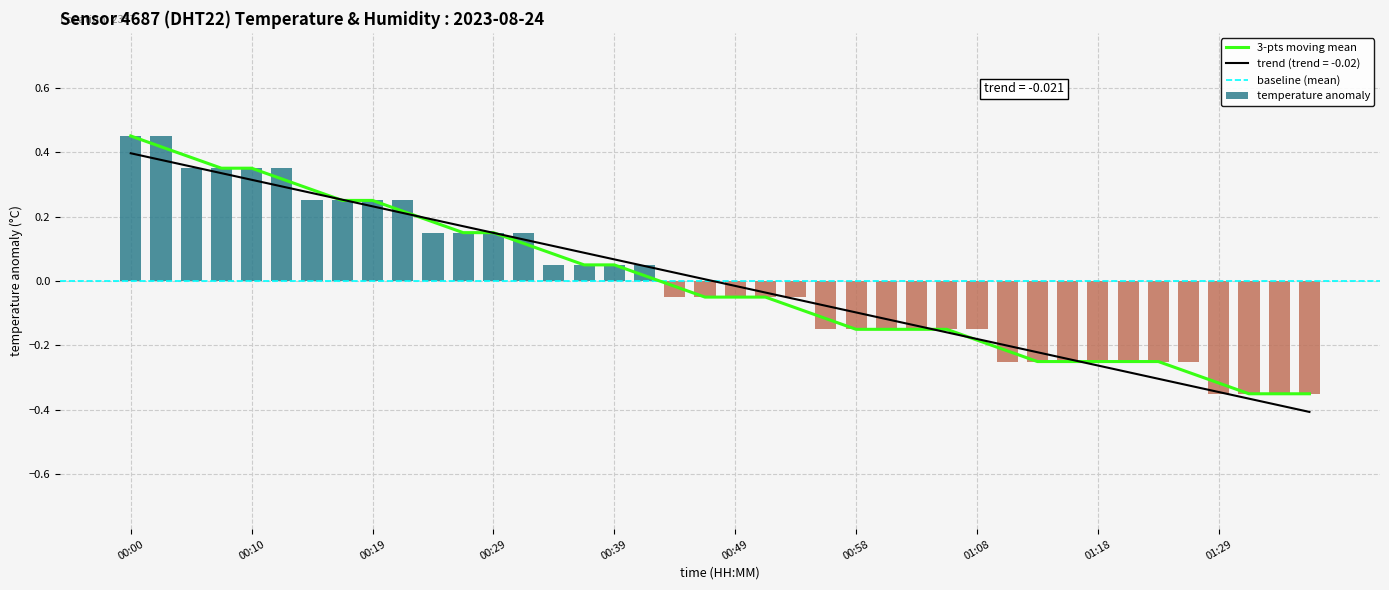

At which category does the chart reach its peak across all series?

00:00